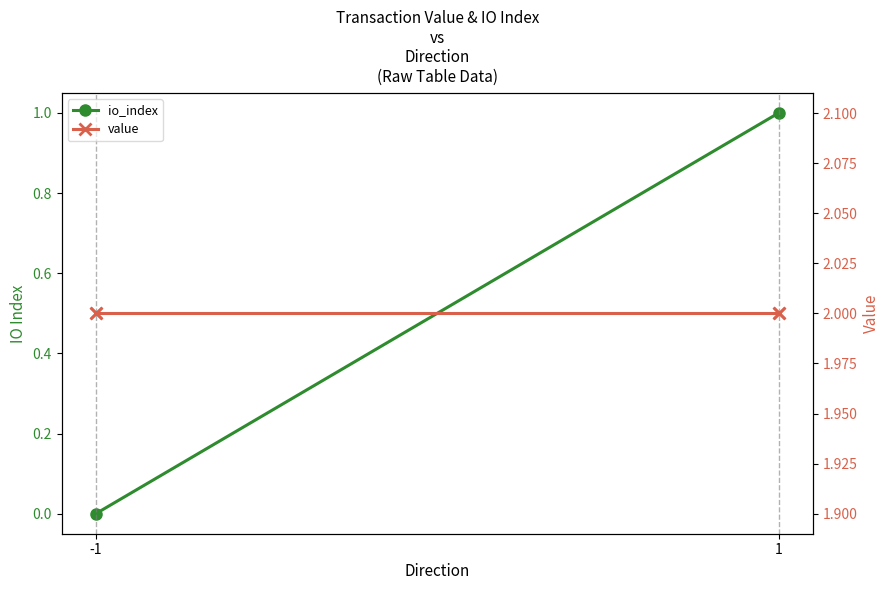

At how many categories does at least one series exceed 0?

2